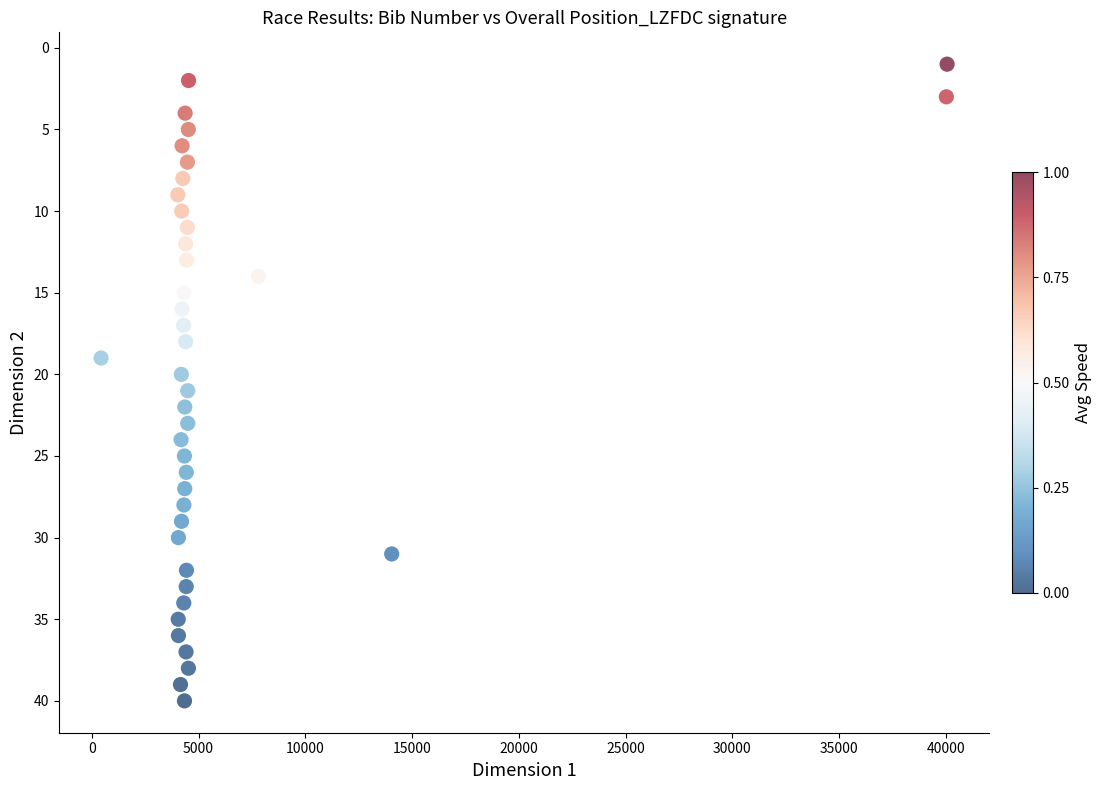

What is the range of X values (max minus min)?

39633